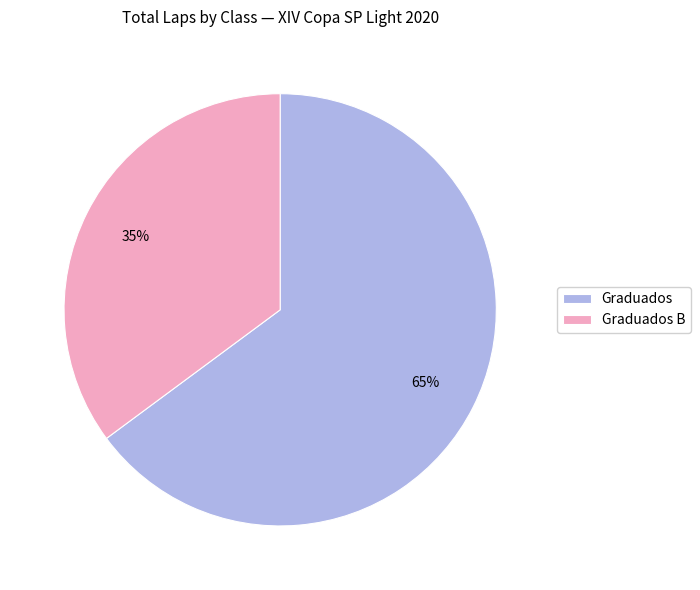

Which slice is the smallest?

Graduados B